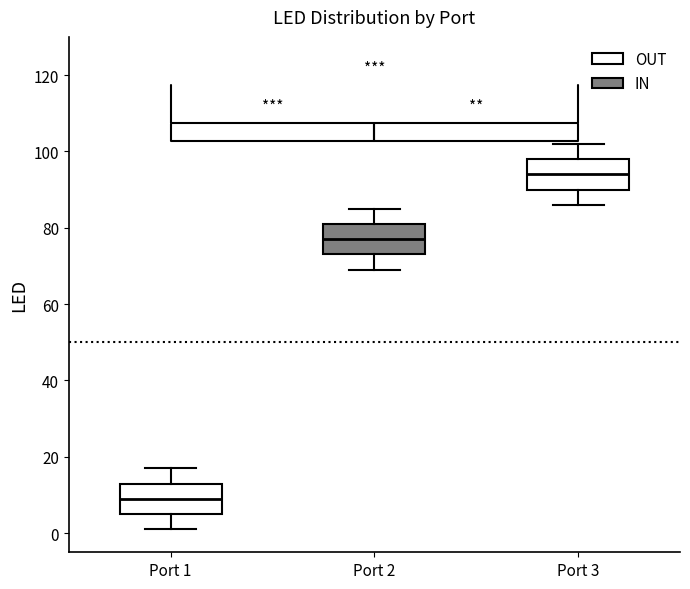

Where does the upper whisker of the box for Port 1 end on the y-axis? The values are not printed on the chart, so give them approximately, as read against the axis.

18